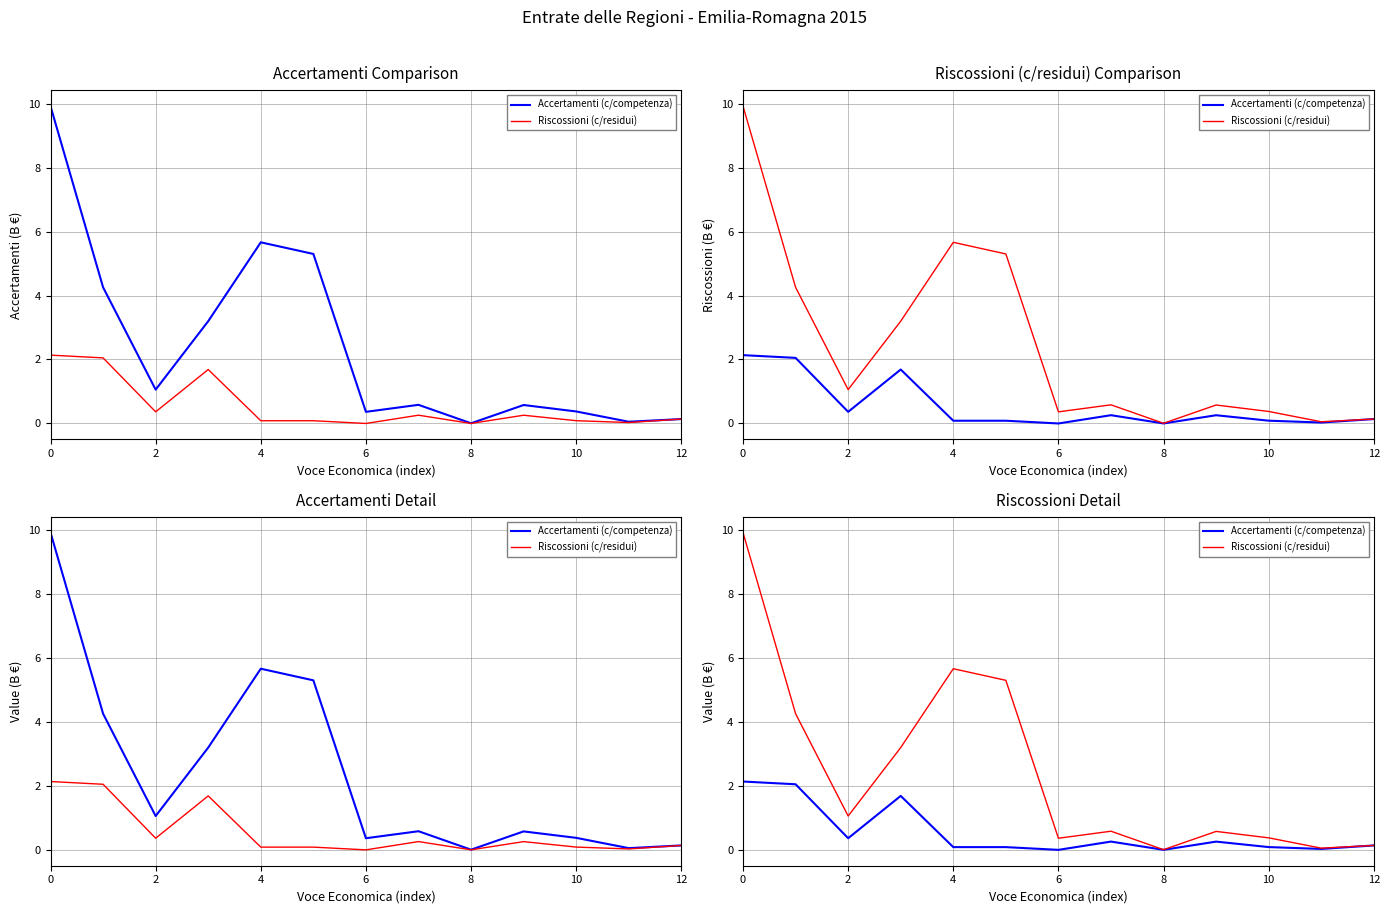

How many lines are shown in the chart?

2